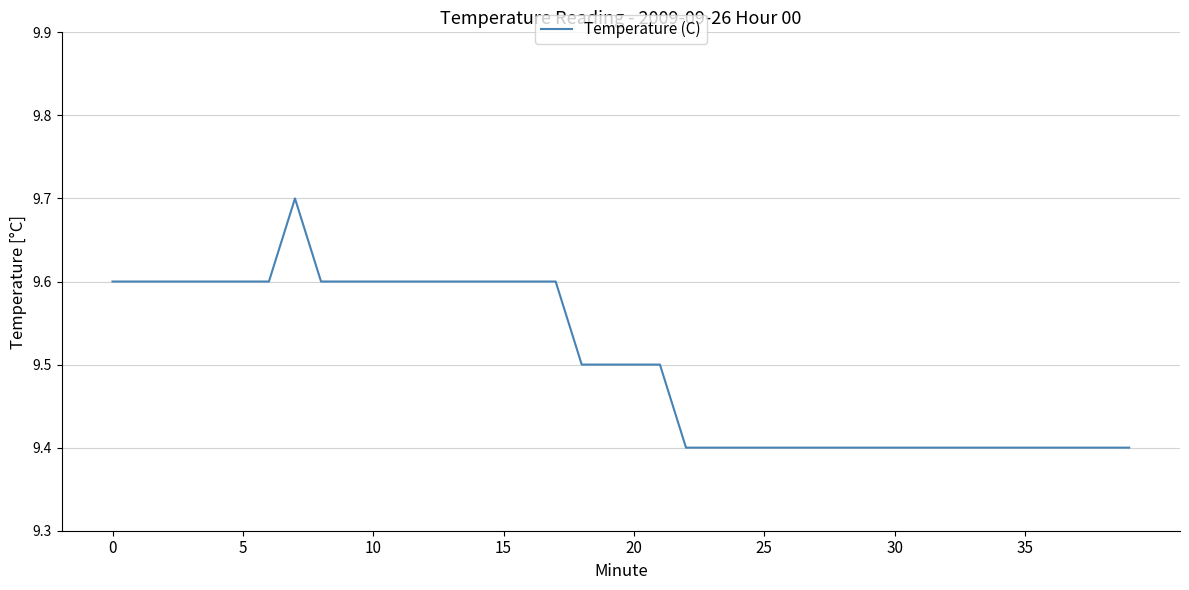

What is the minimum value shown in the chart?

9.4